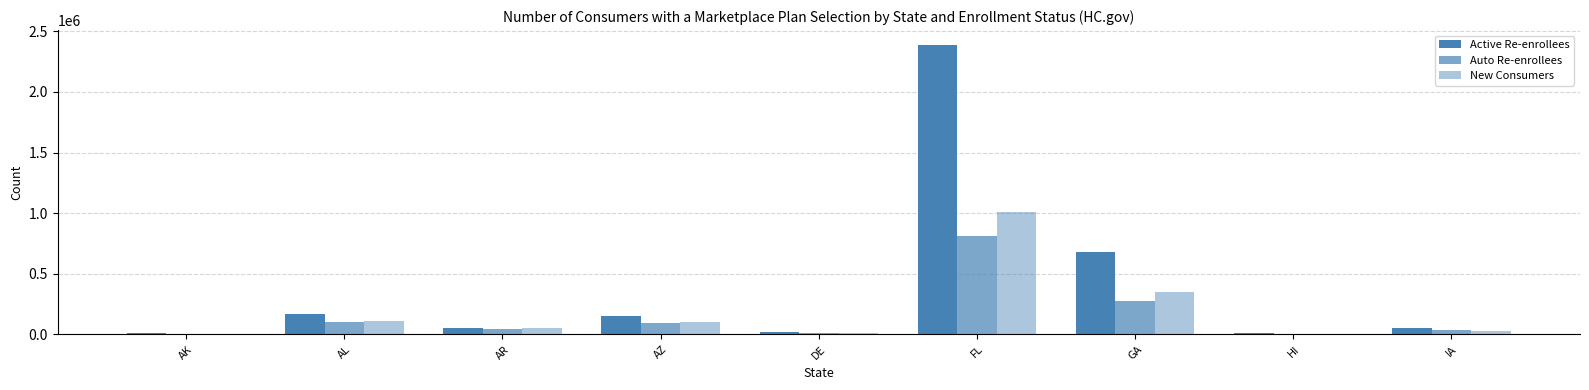

How many series are shown in this chart?

3